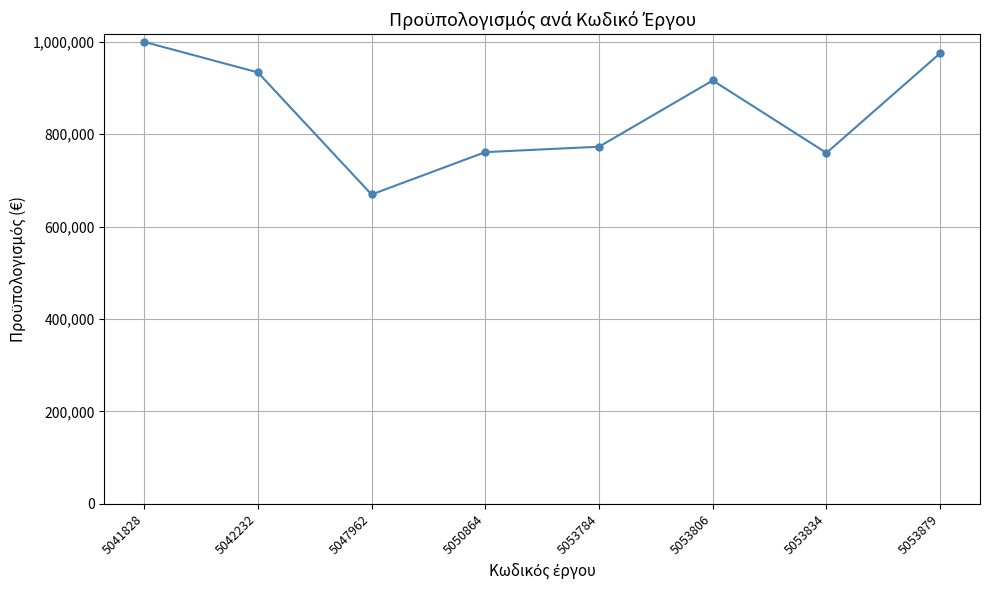

Does the chart display data point markers on the line(s)?

Yes